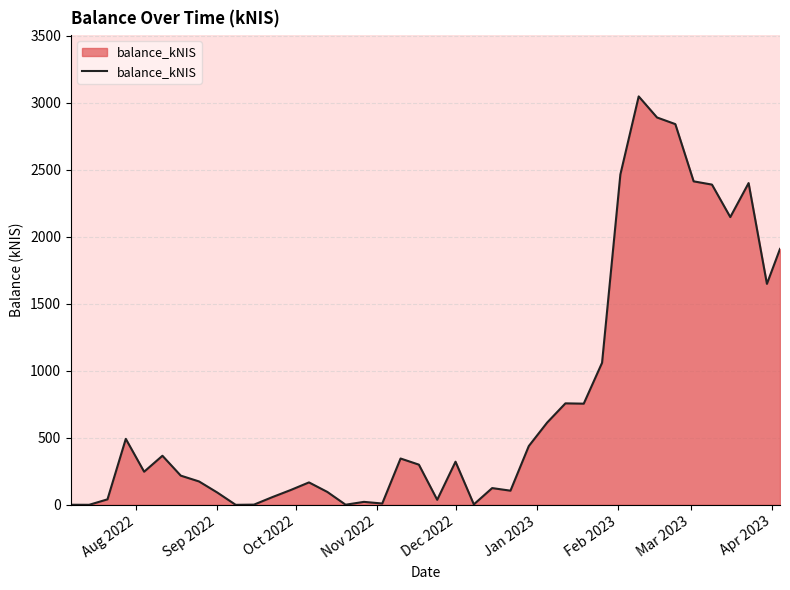

True or false: there are more than 0 points higher than both neighbors.

True